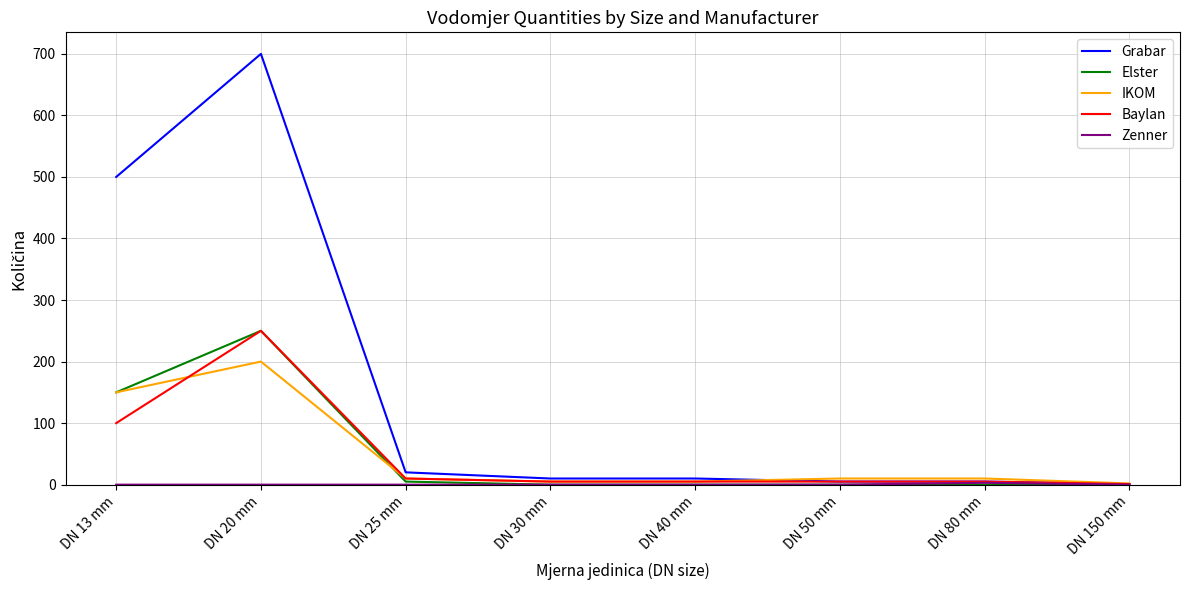

Which series has the largest range (max minus min)?

Grabar